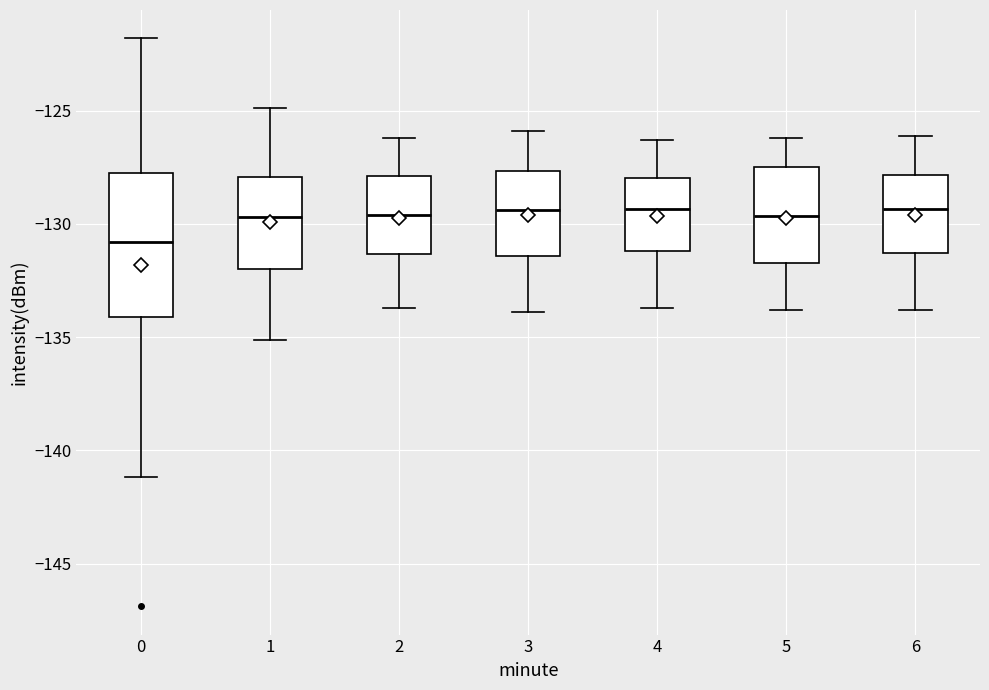

Reading left to right, read every box against the y-axis: the position of its median line, the range the box covers, and the ends of its whiskers. The values are not printed on the chart, so give them approximately, as read against the axis.

0: median -131.0, box -134.0 to -128.0, whiskers -141.0 to -122.0
1: median -129.5, box -132.0 to -128.0, whiskers -135.0 to -125.0
2: median -129.5, box -131.5 to -128.0, whiskers -133.5 to -126.0
3: median -129.5, box -131.5 to -127.5, whiskers -134.0 to -126.0
4: median -129.5, box -131.0 to -128.0, whiskers -133.5 to -126.5
5: median -129.5, box -131.5 to -127.5, whiskers -134.0 to -126.0
6: median -129.5, box -131.5 to -128.0, whiskers -134.0 to -126.0